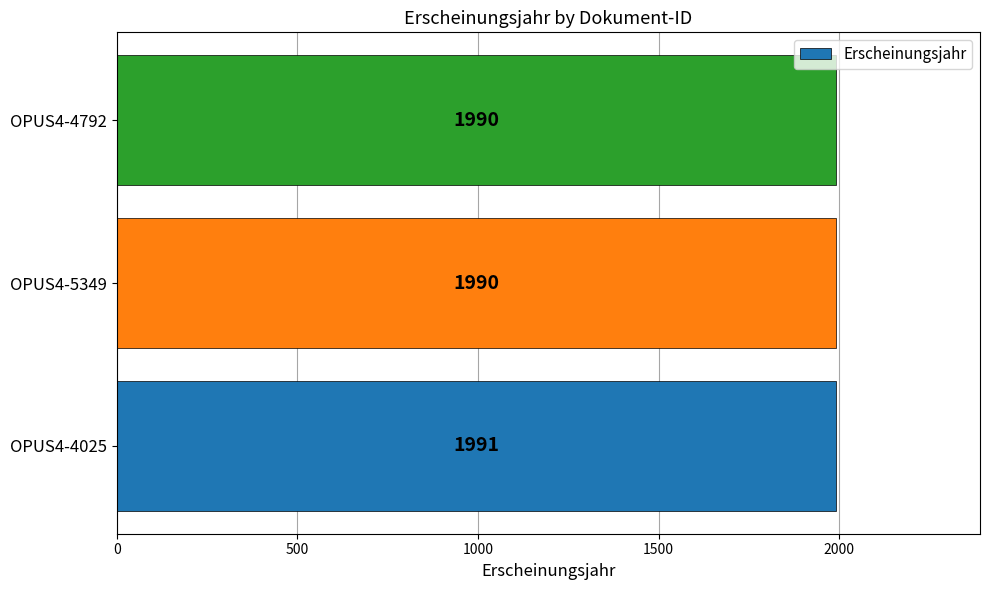

Reading top to bottom, transcribe all the data shown in this chart.

1990	1990	1991